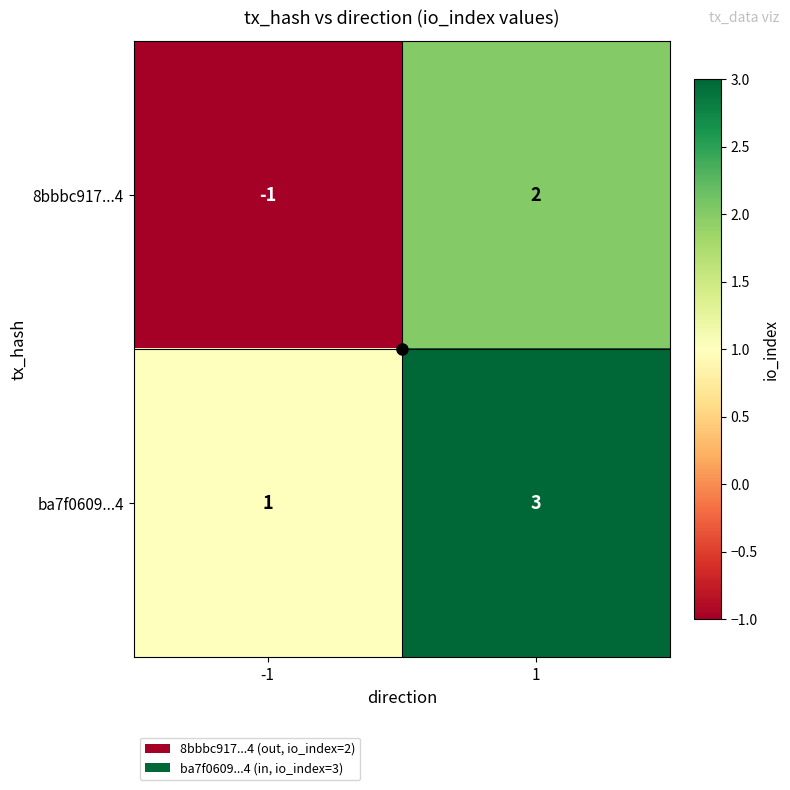

At how many categories does at least one series exceed 2?

1